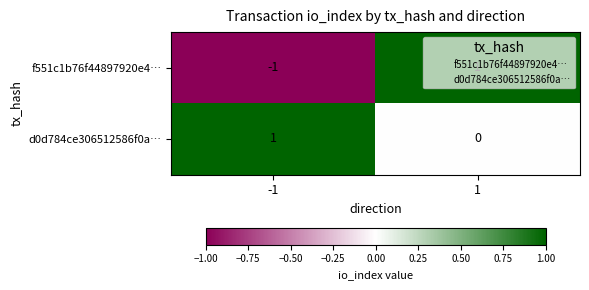

True or false: d0d784ce306512586f0a… has a value of 1 at -1.

True